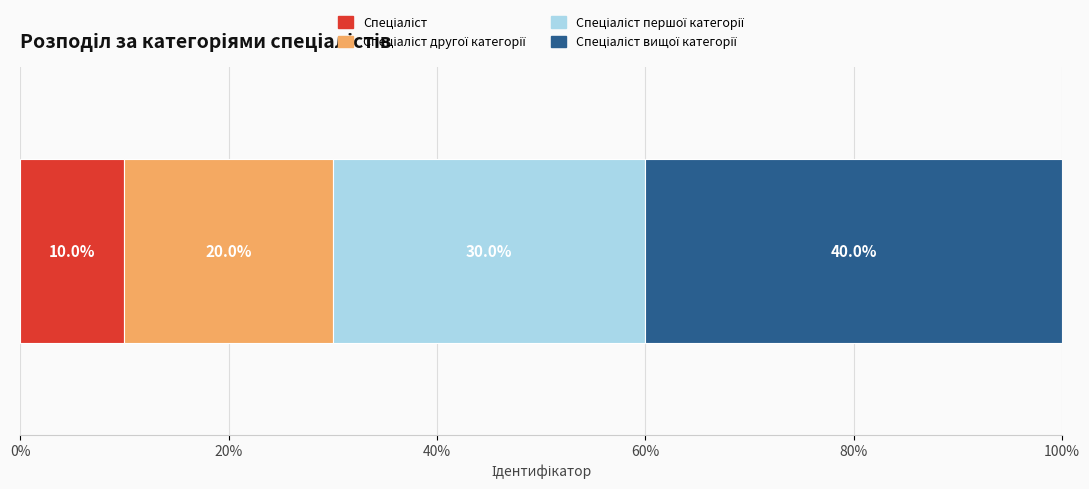

What is the label of the 3rd bar from the right?

Спеціаліст другої категорії